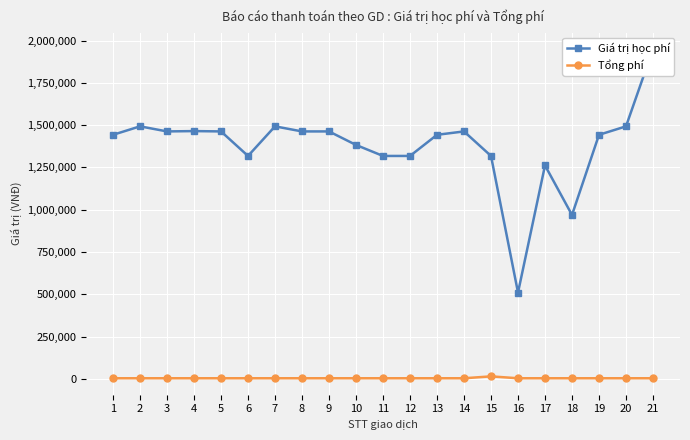

What is the value of the Giá trị học phí point at the 18th from the left?

969000